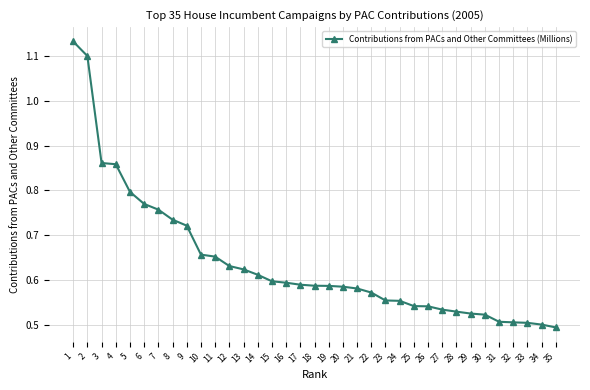

Which has a higher value, 14 or 16?

14